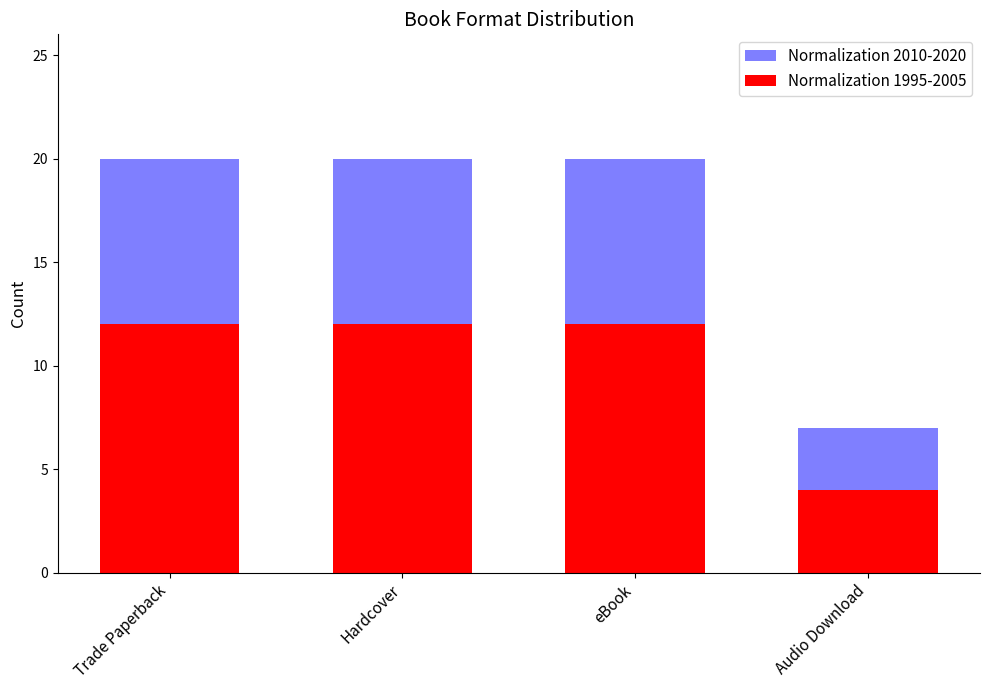

At which label does Normalization 1995-2005 reach its peak?

Trade Paperback